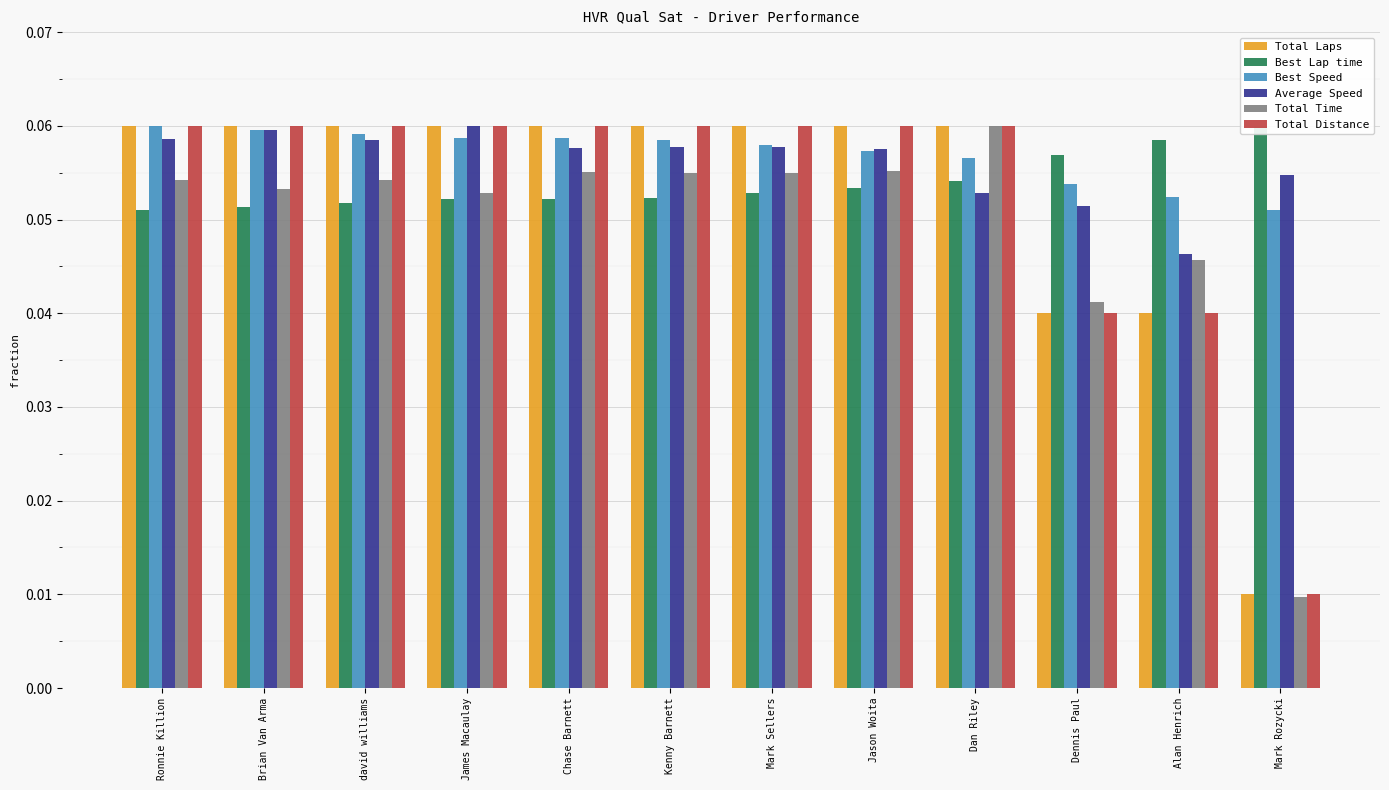

Which series has the largest total across all categories?

Best Speed